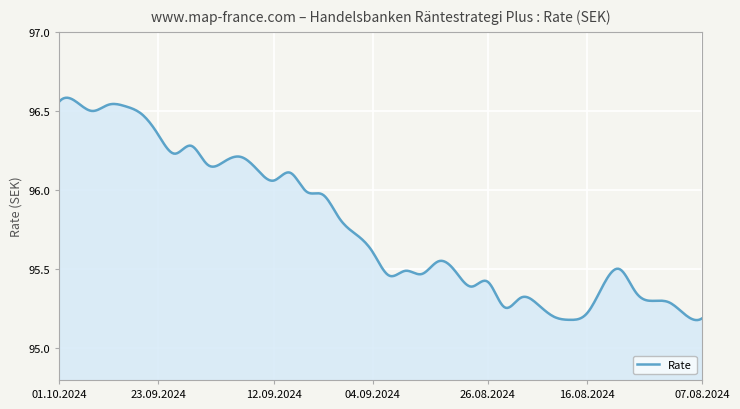

Does the chart display data point markers on the line(s)?

No